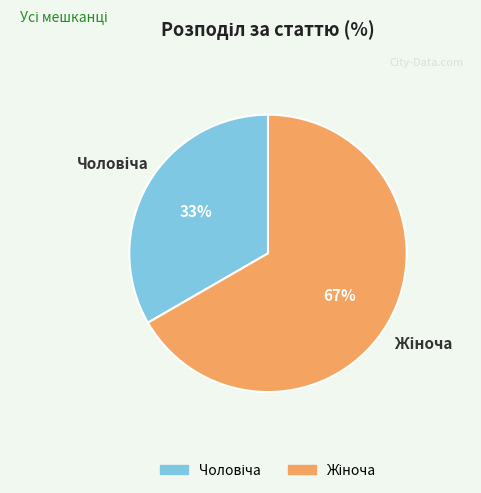

To the nearest percent, what is the average slice percentage?

50%